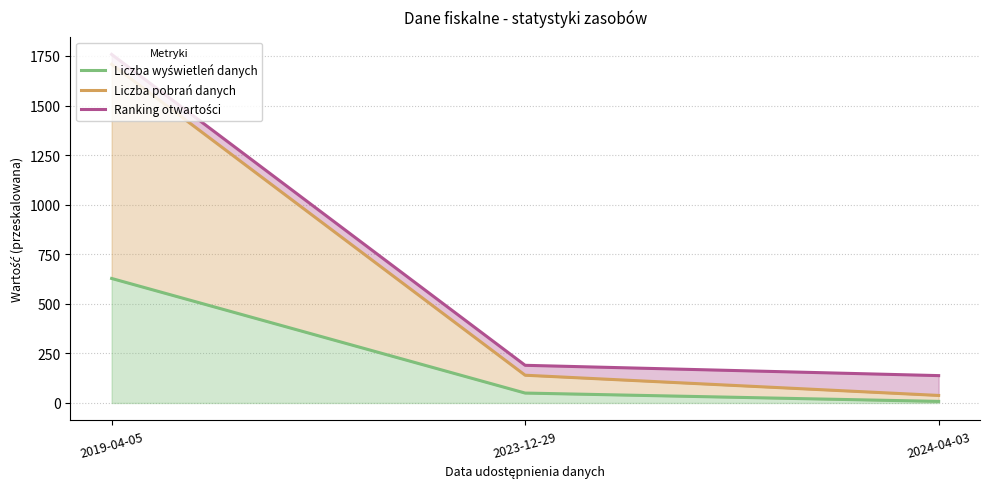

What is the difference between the second highest and minimum values in the Liczba wyświetleń danych series?

42